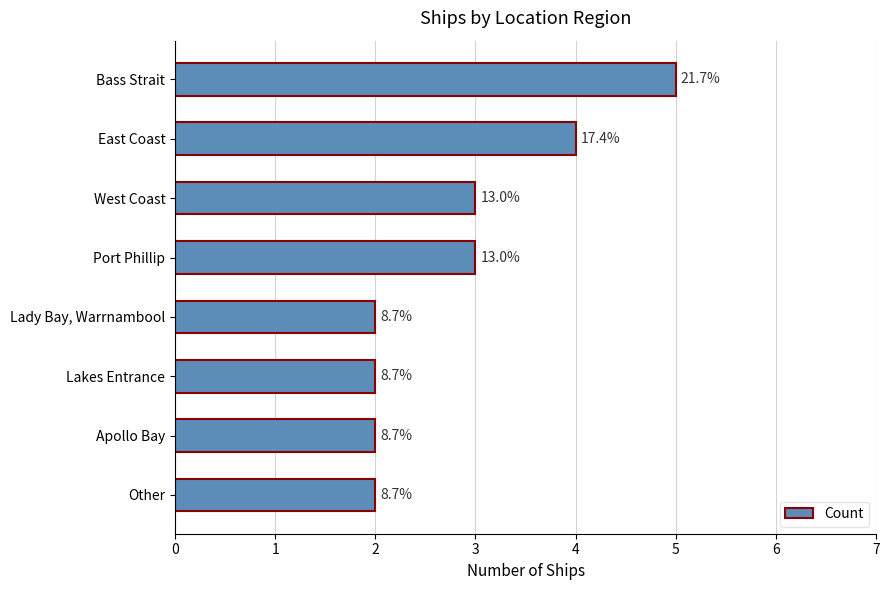

How many bars are there in total?

8